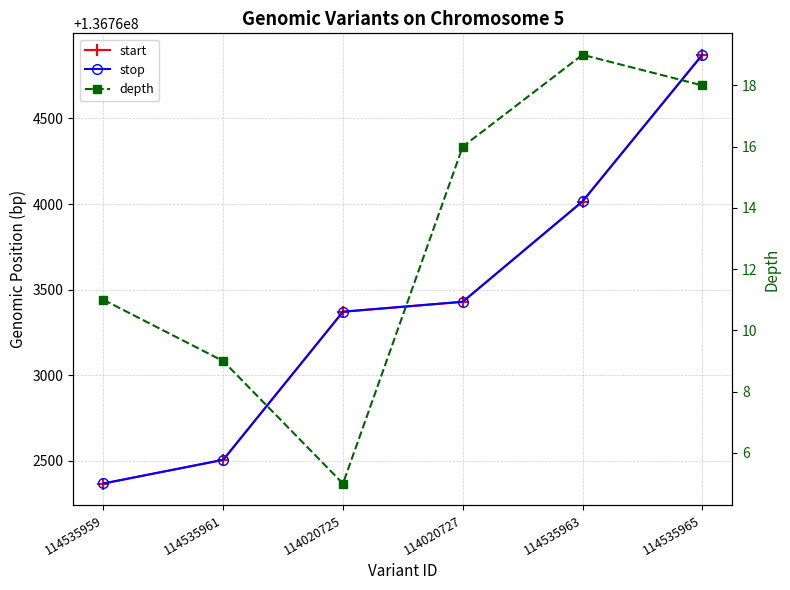

What is the difference between the maximum and minimum values in the depth series?

14